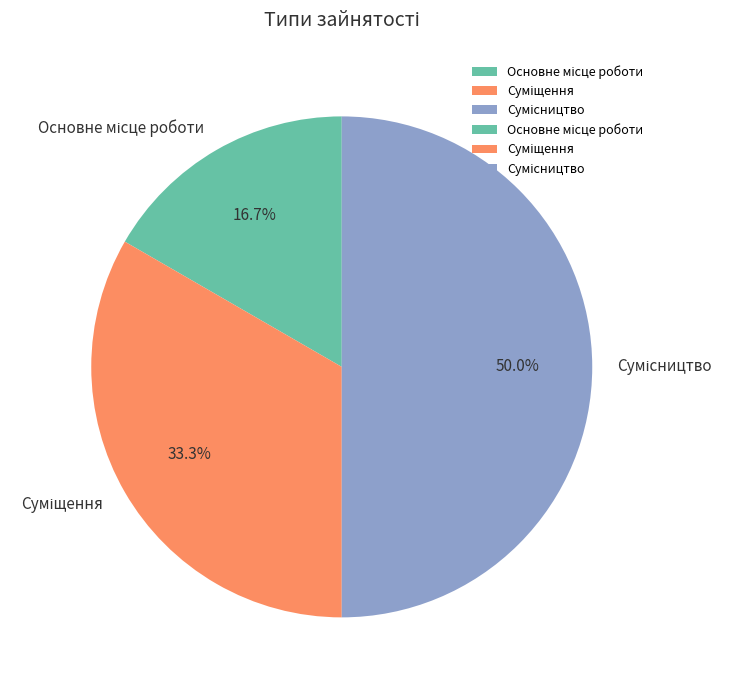

Does any single category account for the majority?

No